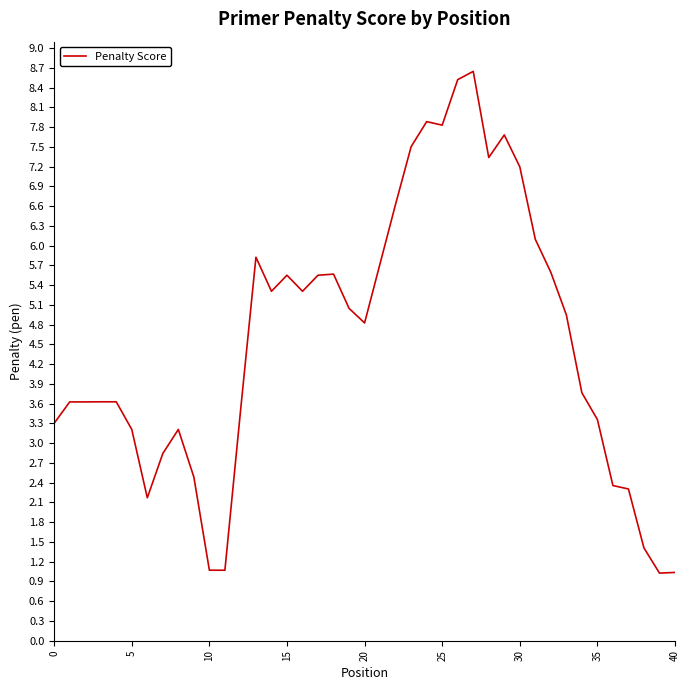

What is the smallest value displayed?

1.0